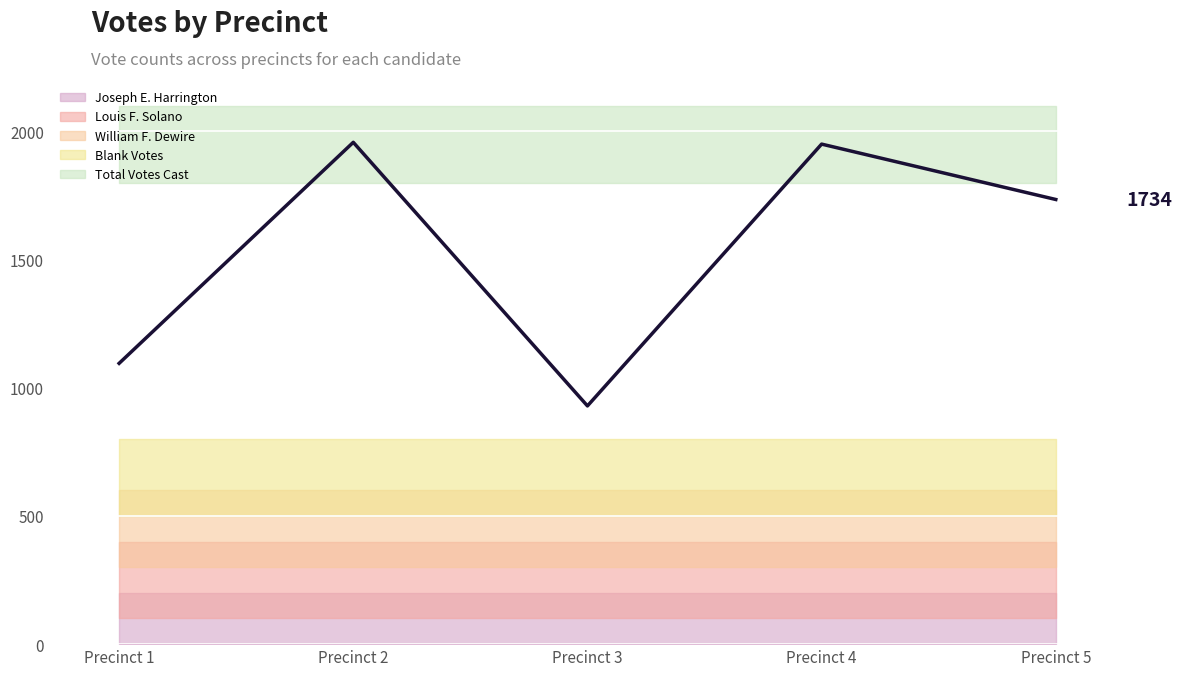

What is the value of the 3rd point from the left?

929